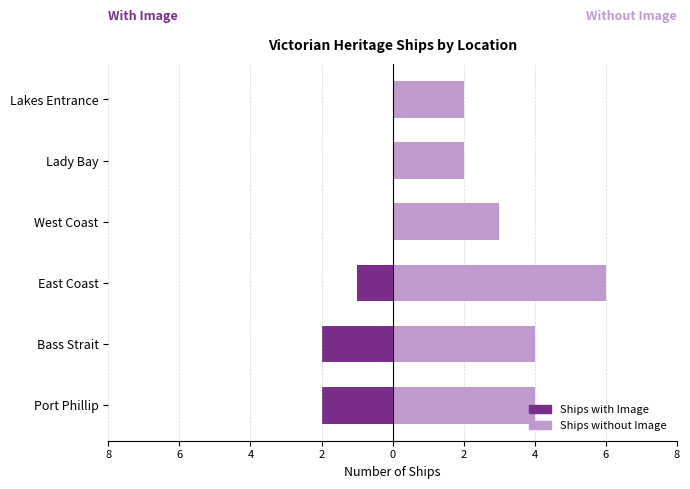

What is the difference between the highest and lowest values at East Coast?

7